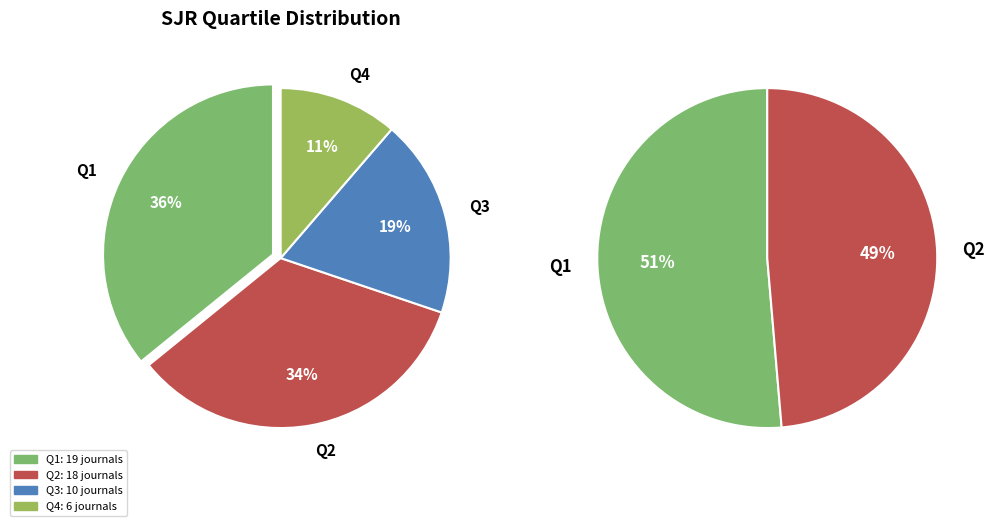

Is Q2 the majority of the pie?

No